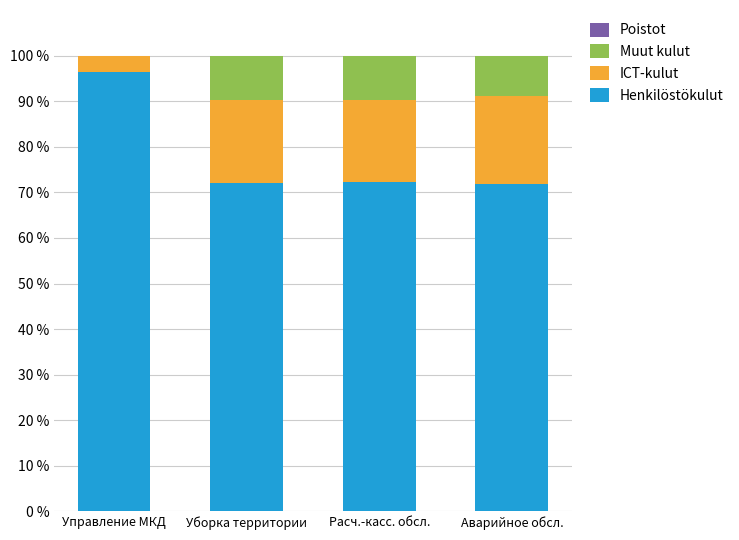

Is it true that Henkilöstökulut equals 96.4 at Управление МКД?

True